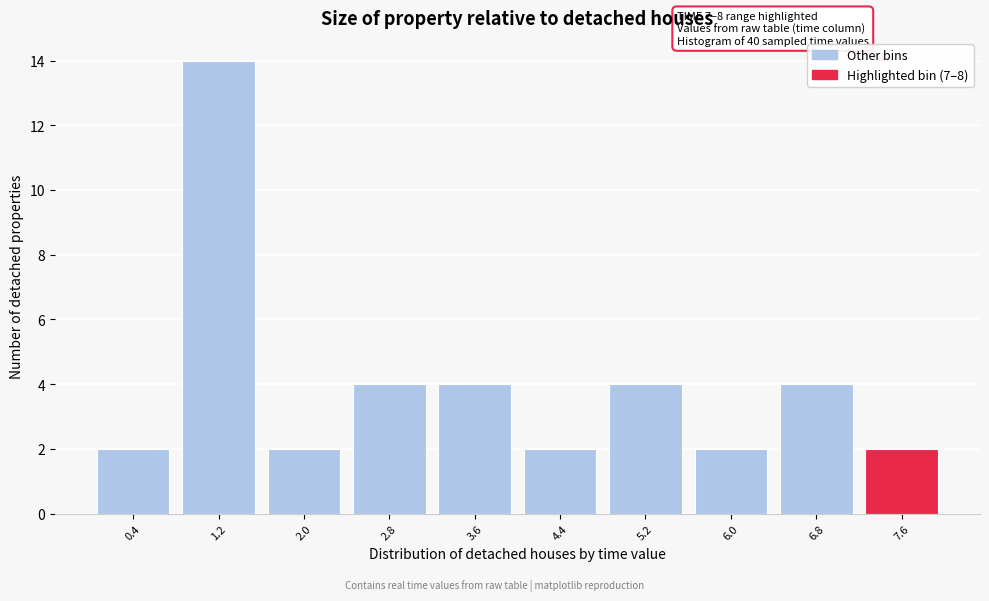

Over which range of the x-axis is the bar tallest?

0.8 to 1.6